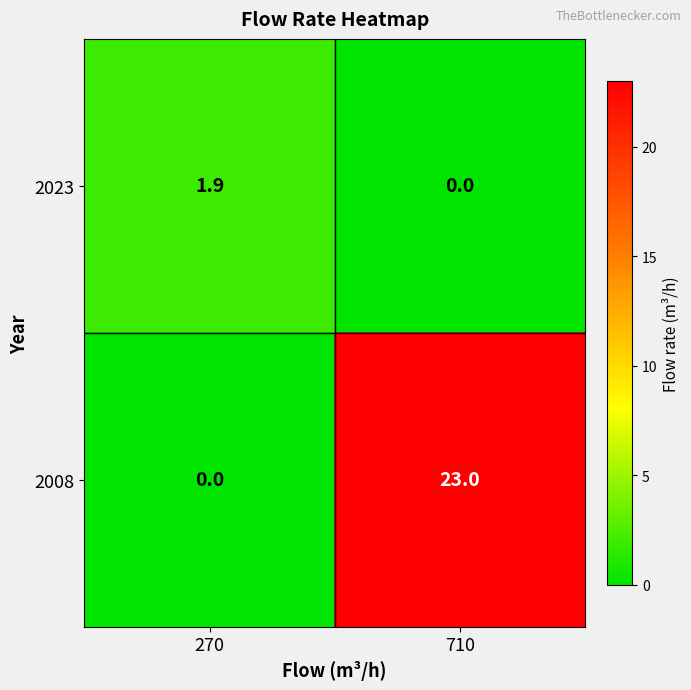

Which series changed the most between 270 and 710?

2008